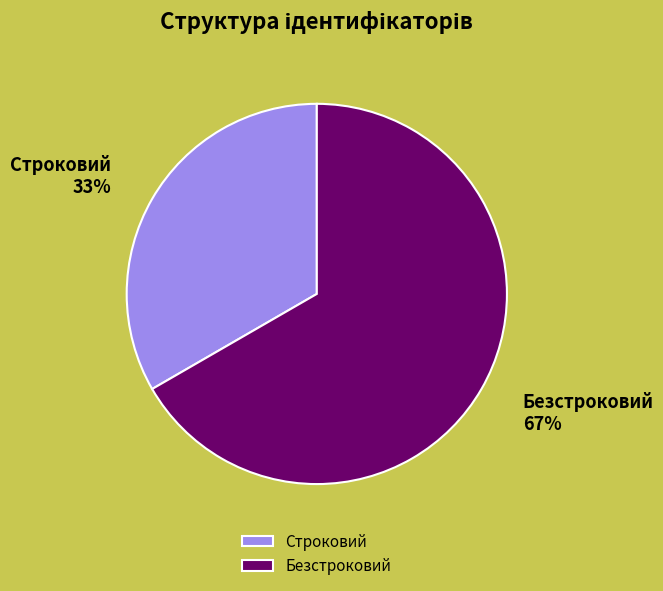

What is the largest slice in the pie chart?

Безстроковий